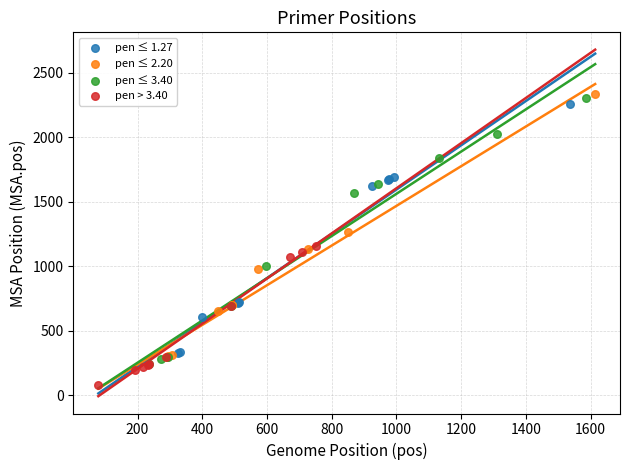

What are all the series names shown in the legend?

pen ≤ 1.27, pen ≤ 2.20, pen ≤ 3.40, pen > 3.40